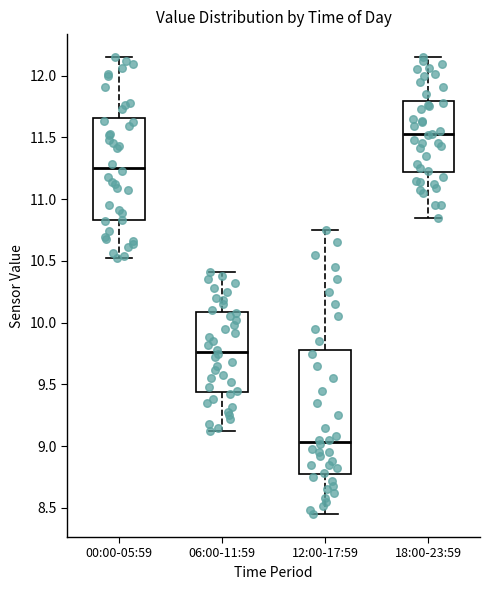

Which box's median line is the highest?

18:00-23:59